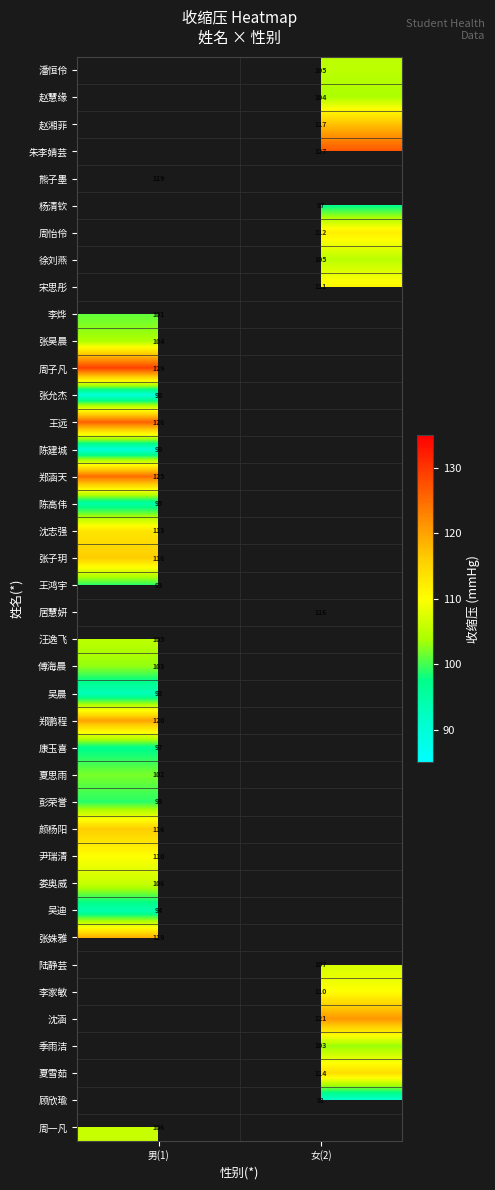

Is it true that 尹瑞清 equals 168 at 男(1)?

False